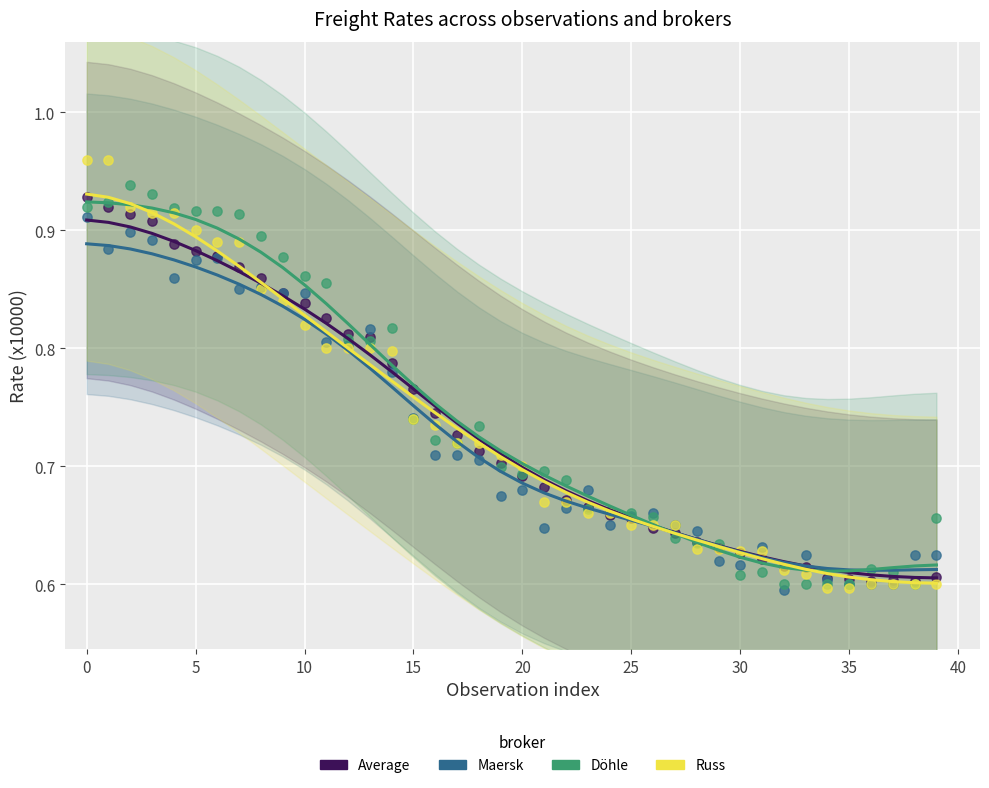

What are all the series names shown in the legend?

Average, Maersk, Döhle, Russ